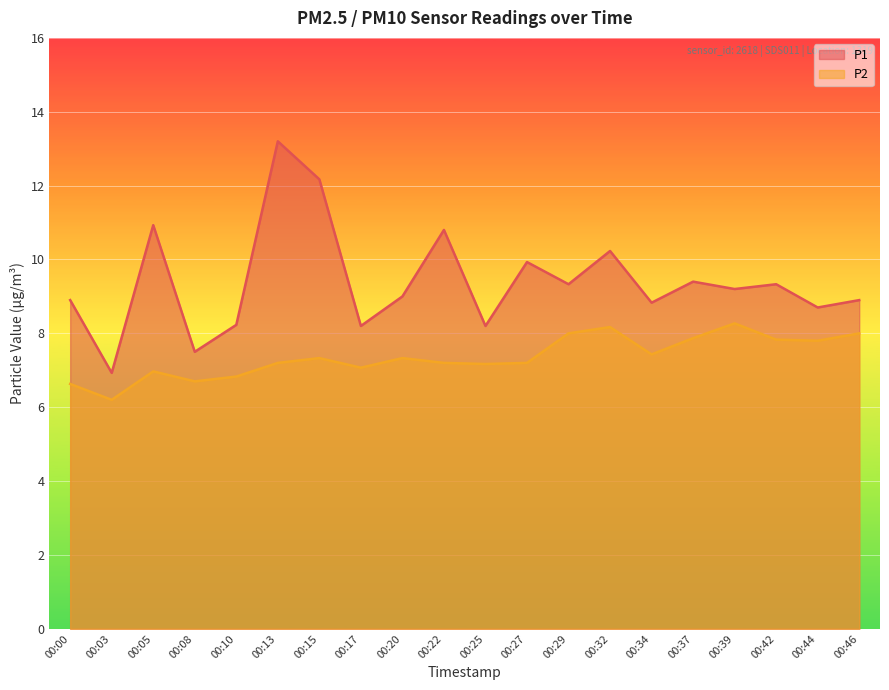

How many data points does each series have?

20